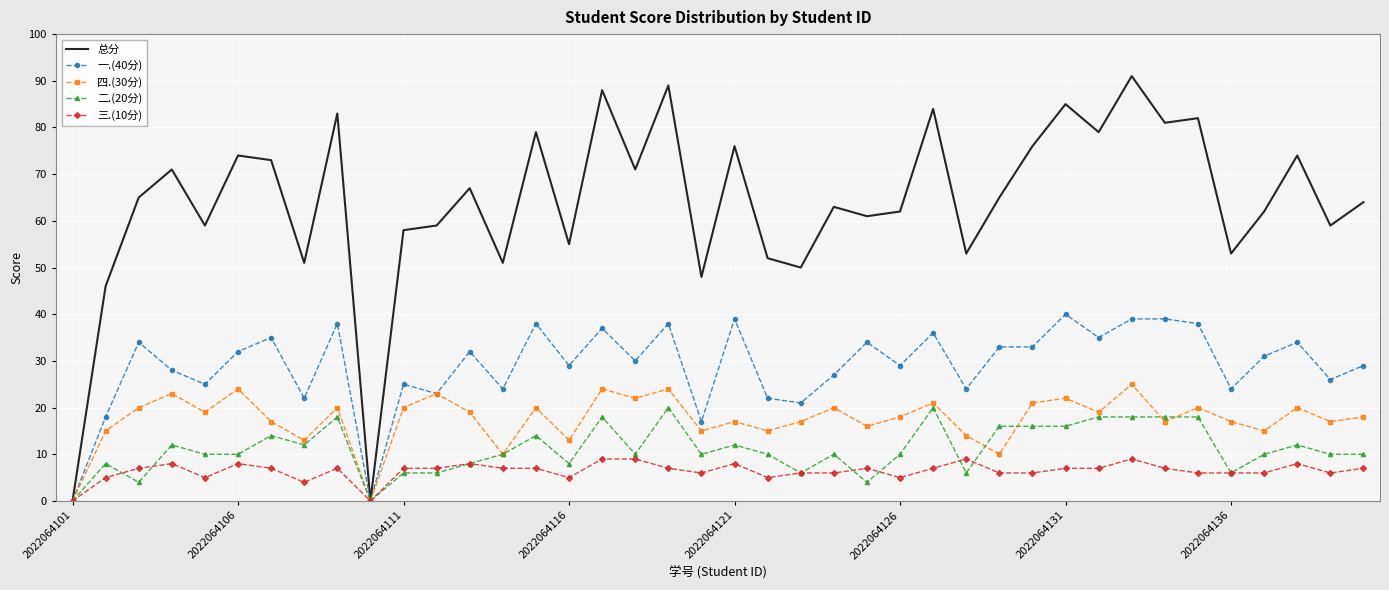

Which series has the widest spread of values?

总分